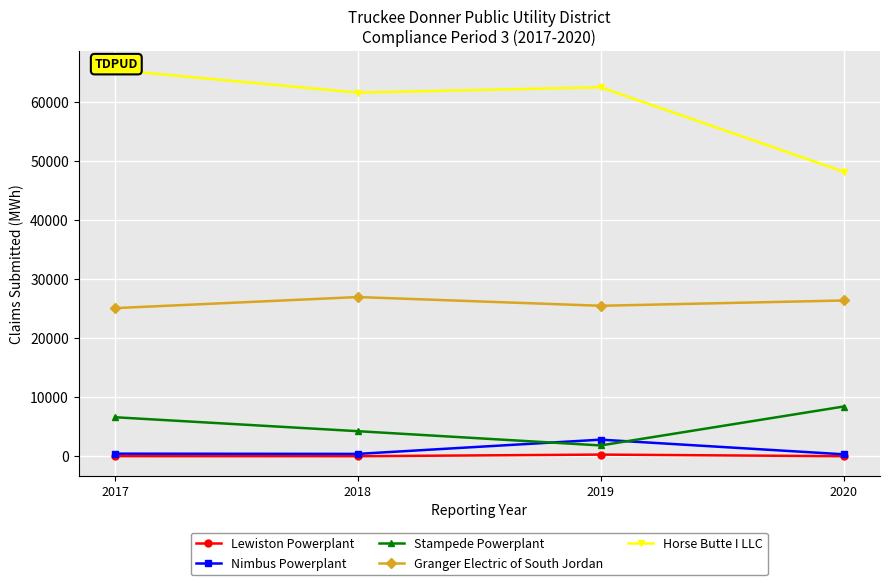

Where is Stampede Powerplant nearest to the value 5126?

2018